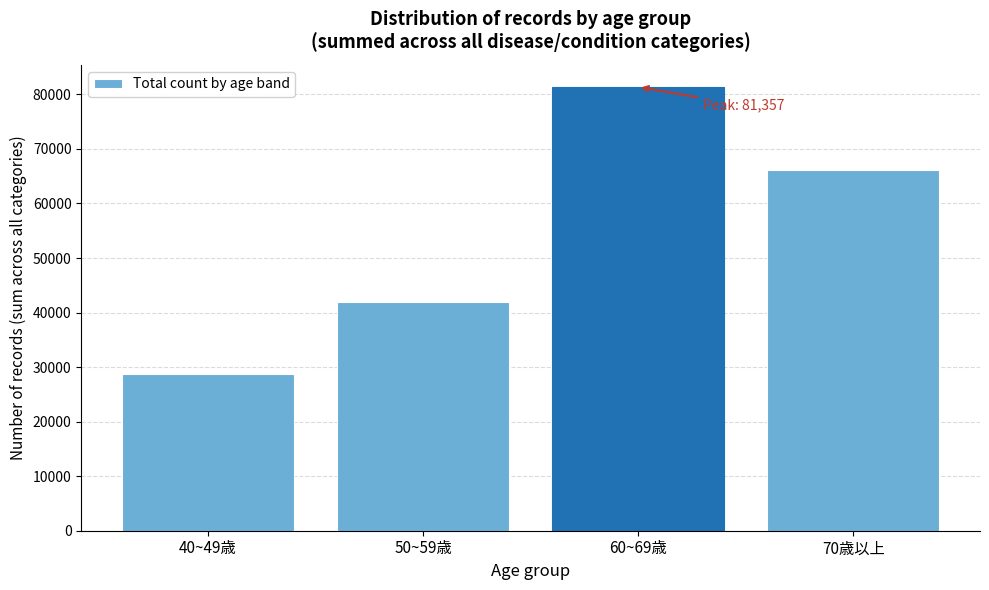

Reading right to left, transcribe all the data shown in this chart.

66188	81357	41959	28724